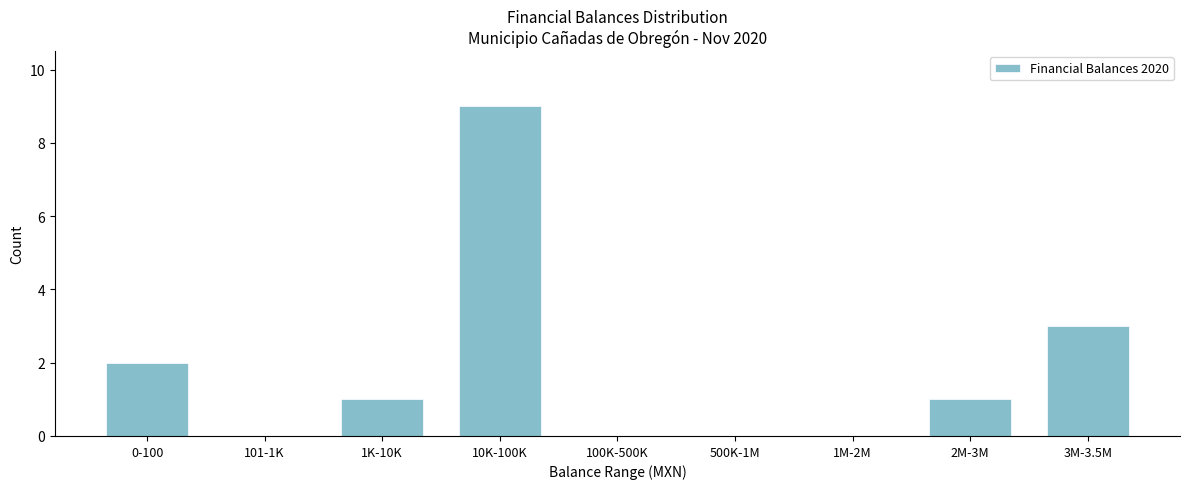

Reading right to left, what are all the values shown in this chart?

3M-3.5M=3	2M-3M=1	1M-2M=0	500K-1M=0	100K-500K=0	10K-100K=9	1K-10K=1	101-1K=0	0-100=2